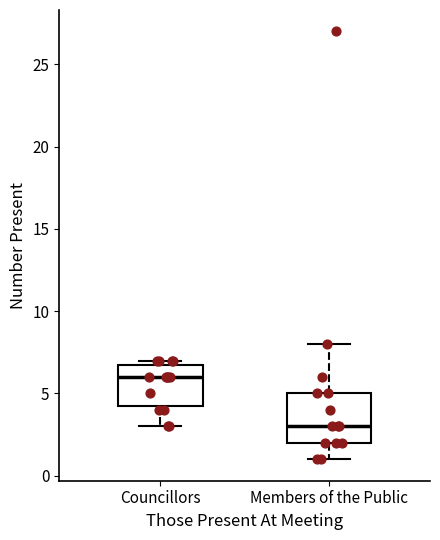

Reading left to right, transcribe this box plot: for each box, give where its median line is, the range the box spans, and where its two whiskers end, as read against the y-axis. The values are not printed on the chart, so give them approximately, as read against the axis.

Councillors: median 6.0, box 4.5 to 7.0, whiskers 3.0 to 7.0 (just above the box's upper edge)
Members of the Public: median 3.0, box 2.0 to 5.0, whiskers 1.0 to 8.0